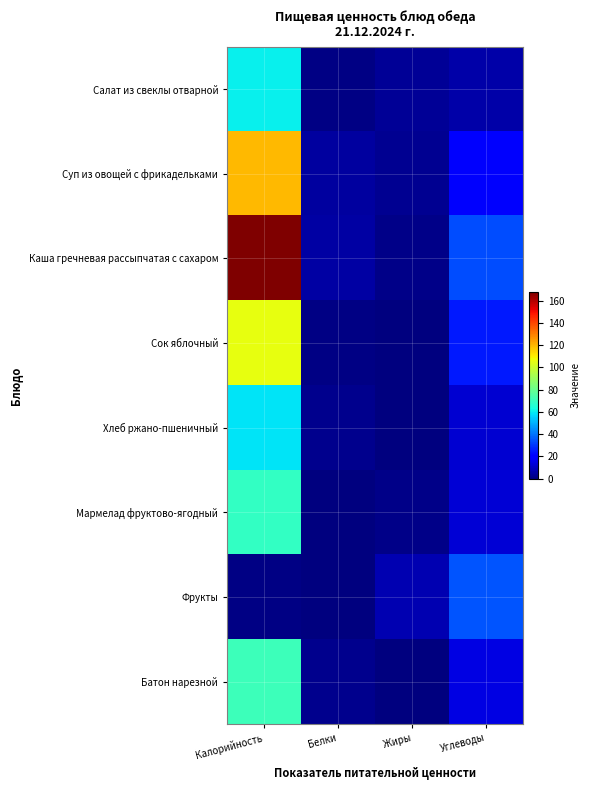

Reading right to left, transcribe all the data shown in this chart.

Салат из свеклы отварной: Углеводы=6.1	Жиры=3.6	Белки=1.1	Калорийность=60.8
Суп из овощей с фрикадельками: Углеводы=18.5	Жиры=2.8	Белки=5.2	Калорийность=119.6
Каша гречневая рассыпчатая с сахаром: Углеводы=33.8	Жиры=1.4	Белки=5.5	Калорийность=167.7
Сок яблочный: Углеводы=25.4	Жиры=0.0	Белки=1.0	Калорийность=105.6
Хлеб ржано-пшеничный: Углеводы=11.9	Жиры=0.4	Белки=2.0	Калорийность=58.7
Мармелад фруктово-ягодный: Углеводы=12.8	Жиры=1.8	Белки=0.3	Калорийность=69.1
Фрукты: Углеводы=35.0	Жиры=7.5	Белки=0.2	Калорийность=0.8
Батон нарезной: Углеводы=14.7	Жиры=0.3	Белки=2.4	Калорийность=71.2